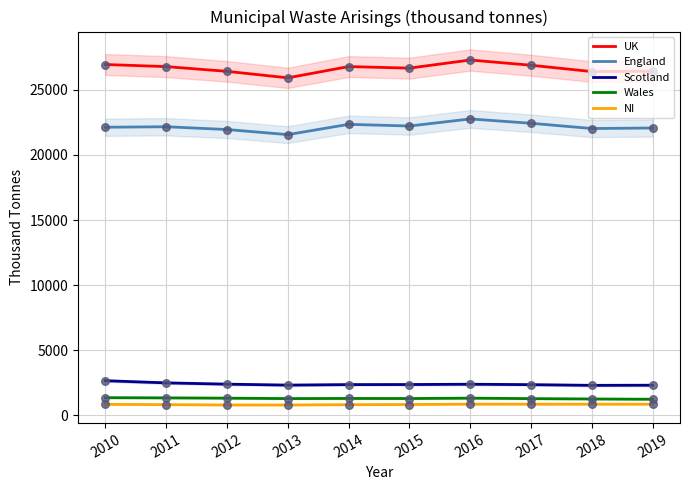

Which series has the largest total across all categories?

UK